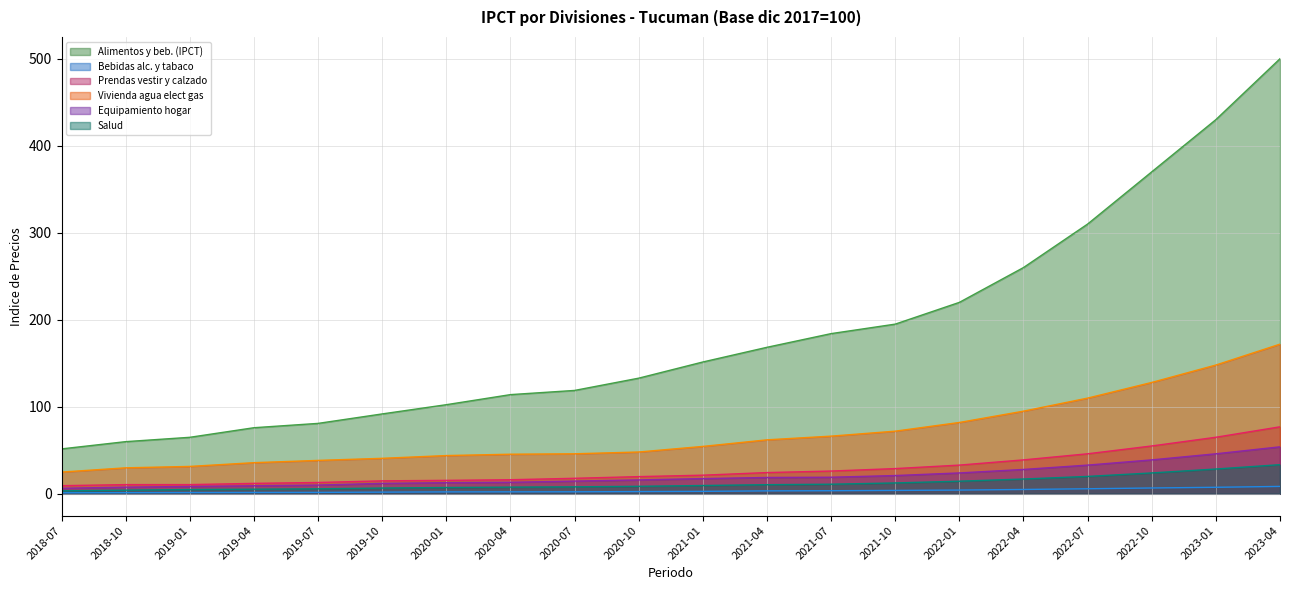

Read the Equipamiento hogar value at 2019-10.

12.0